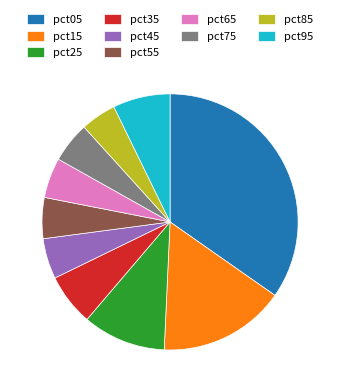

Which slice is the largest?

pct05